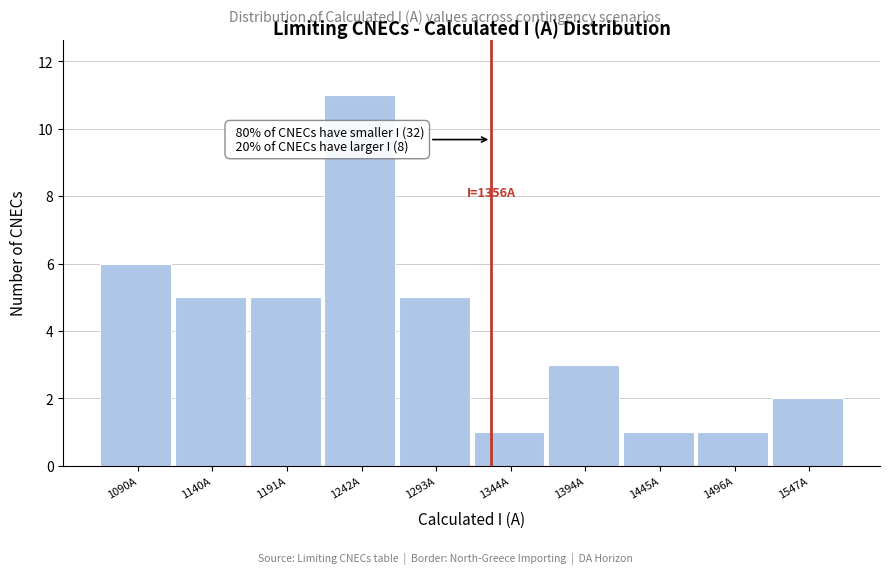

Reading left to right, what are all the values shown in this chart?

6	5	5	11	5	1	3	1	1	2